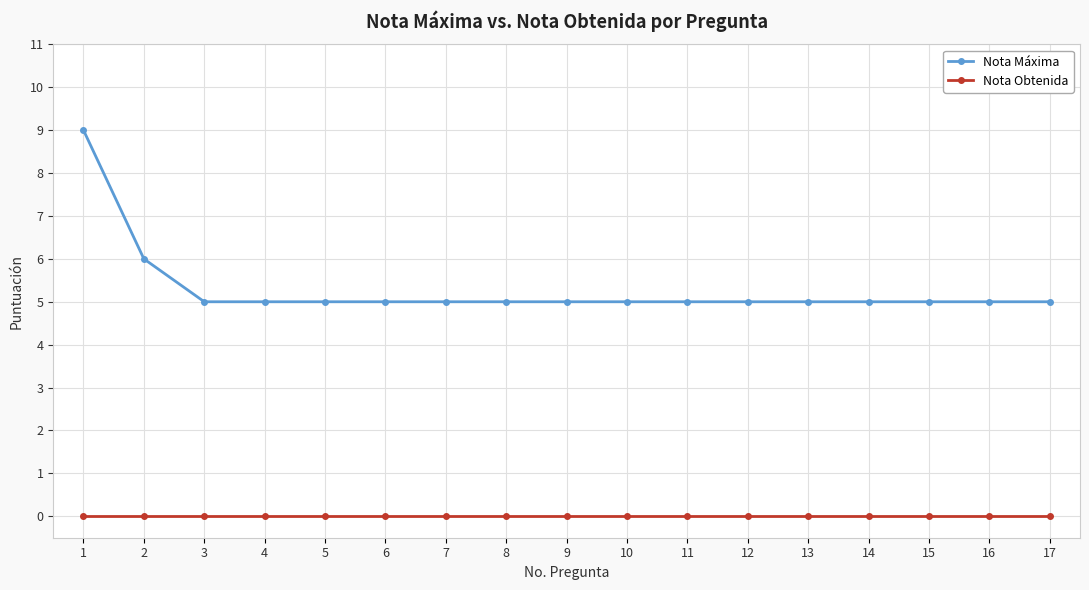

Reading left to right, what are all the values shown in this chart?

Nota Máxima: 9	6	5	5	5	5	5	5	5	5	5	5	5	5	5	5	5
Nota Obtenida: 0	0	0	0	0	0	0	0	0	0	0	0	0	0	0	0	0